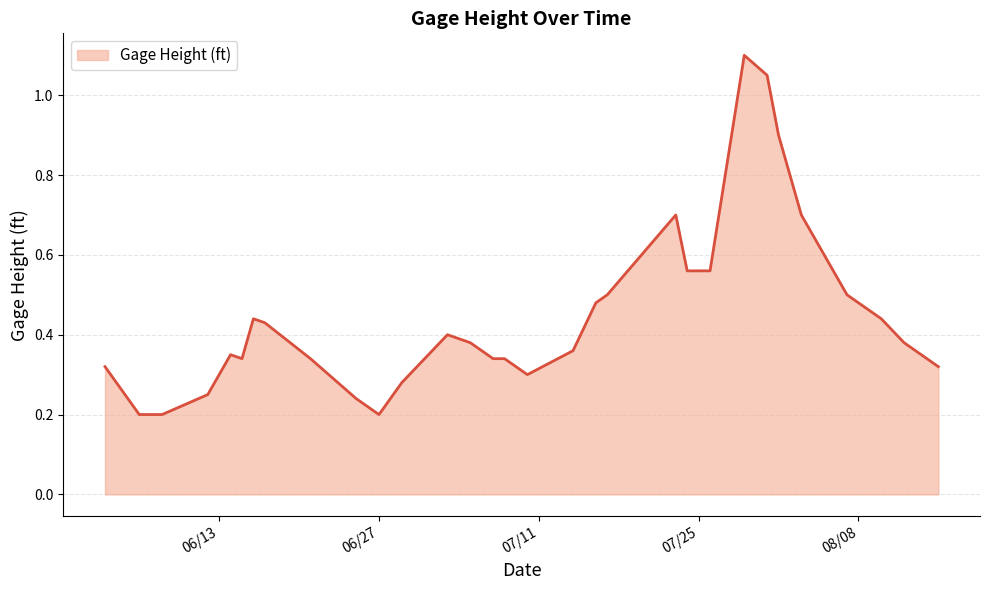

Is it true that the value at 07/25 is 0.8?

False